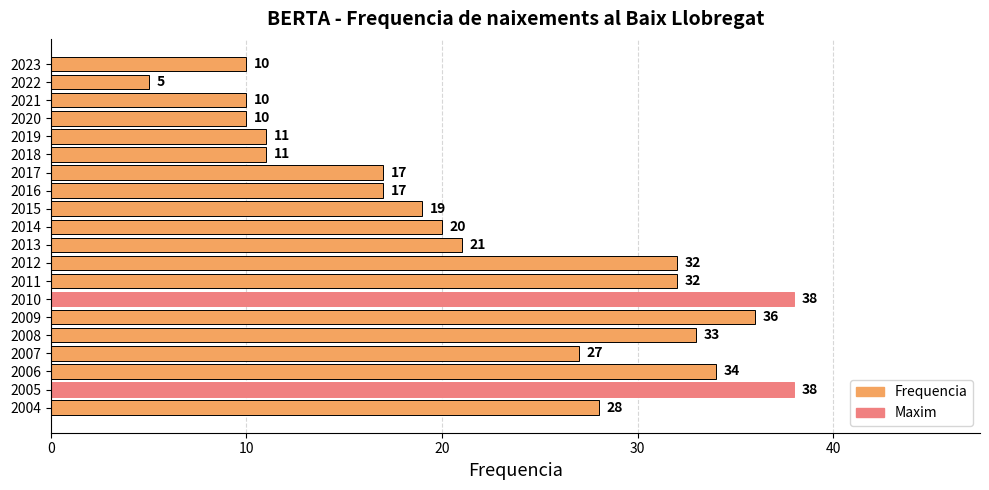

At which label is the value closest to 21?

2013